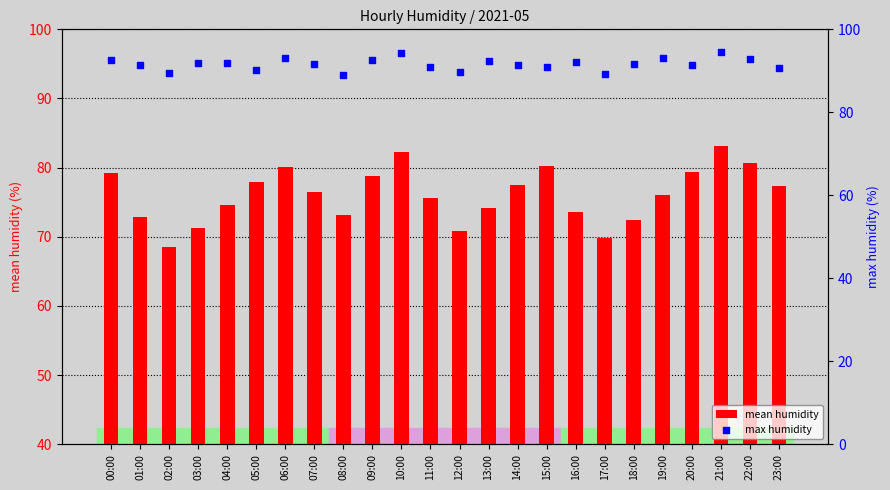

Which series has the widest spread of Y values?

mean humidity